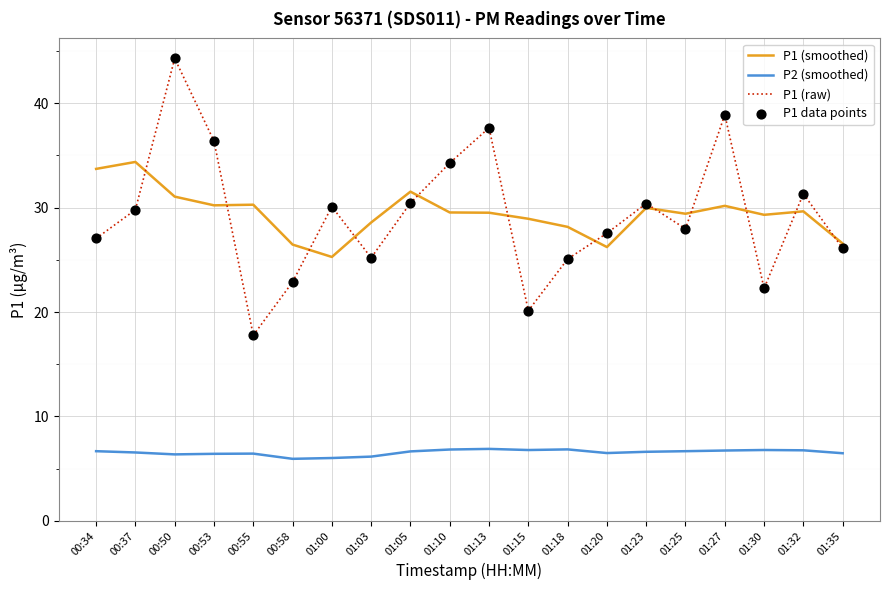

What is the total value across all series at 01:20?

60.3